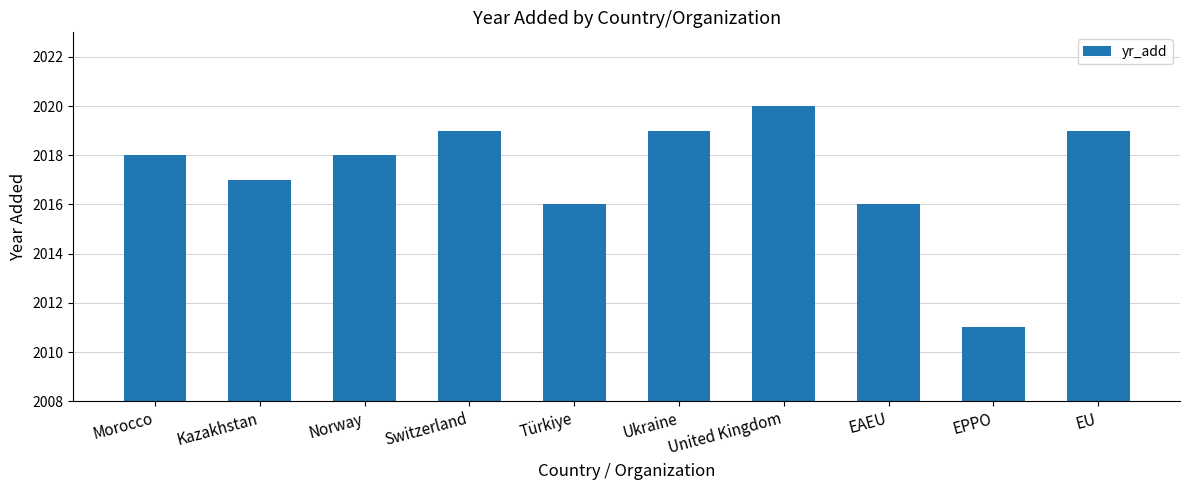

Is it true that the value at EPPO is 2011?

True